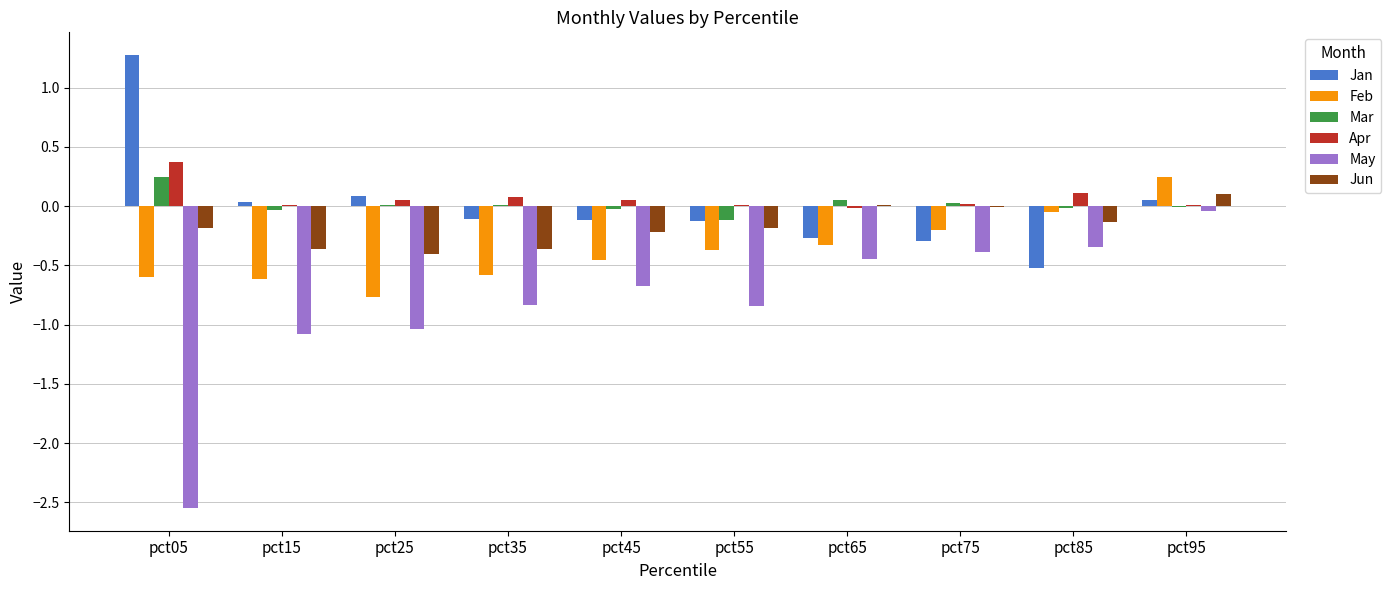

What is the sum of all Jun values?

-1.7